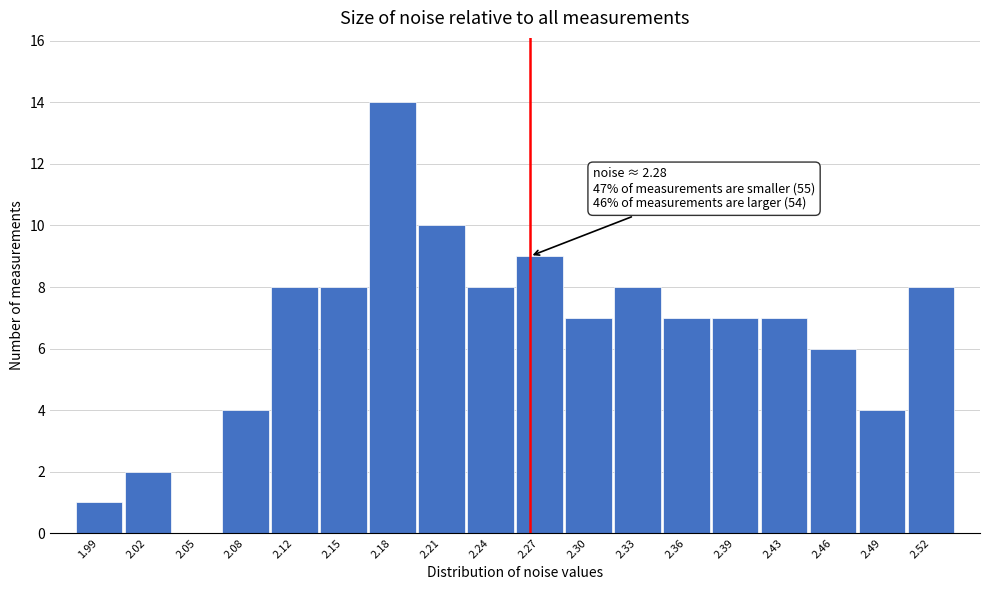

Reading left to right, transcribe all the data shown in this chart.

1.99=1	2.02=2	2.05=0	2.08=4	2.12=8	2.15=8	2.18=14	2.21=10	2.24=8	2.27=9	2.30=7	2.33=8	2.36=7	2.39=7	2.43=7	2.46=6	2.49=4	2.52=8